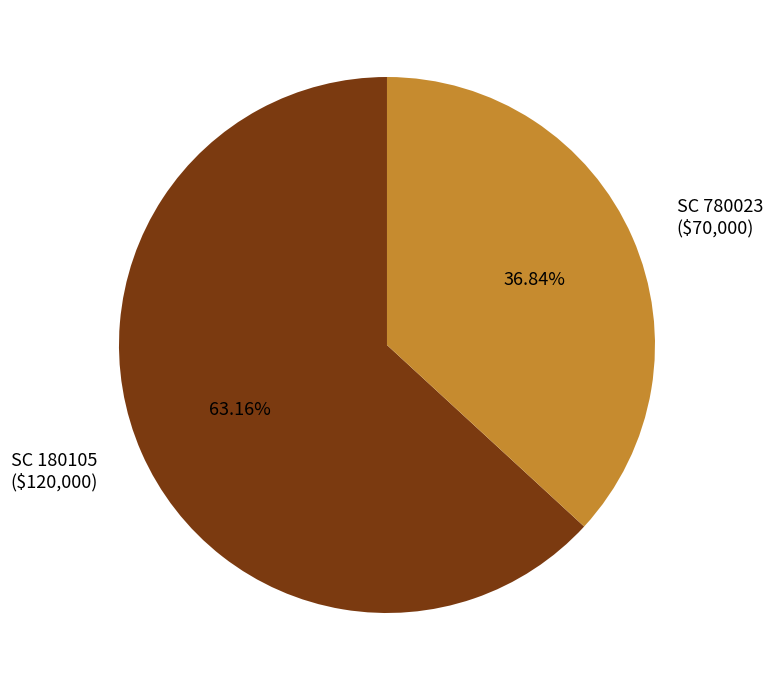

To the nearest percent, what is the average slice percentage?

50%